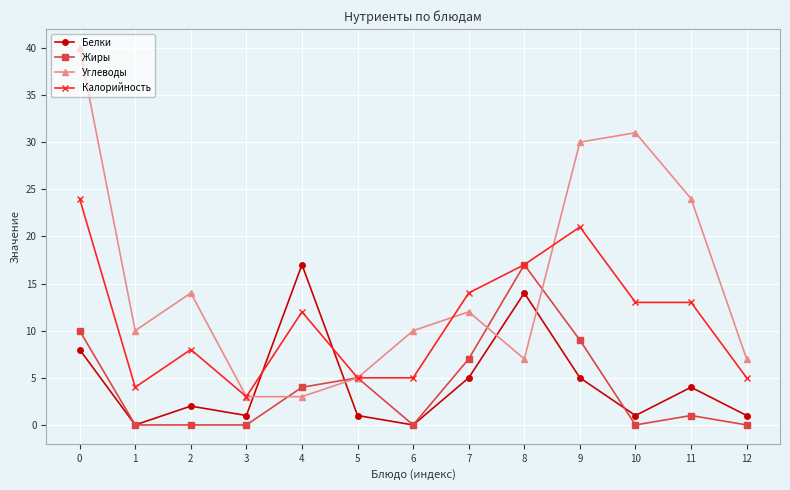

Is the value of Калорийность at 6 greater than the value of Жиры at 8?

No